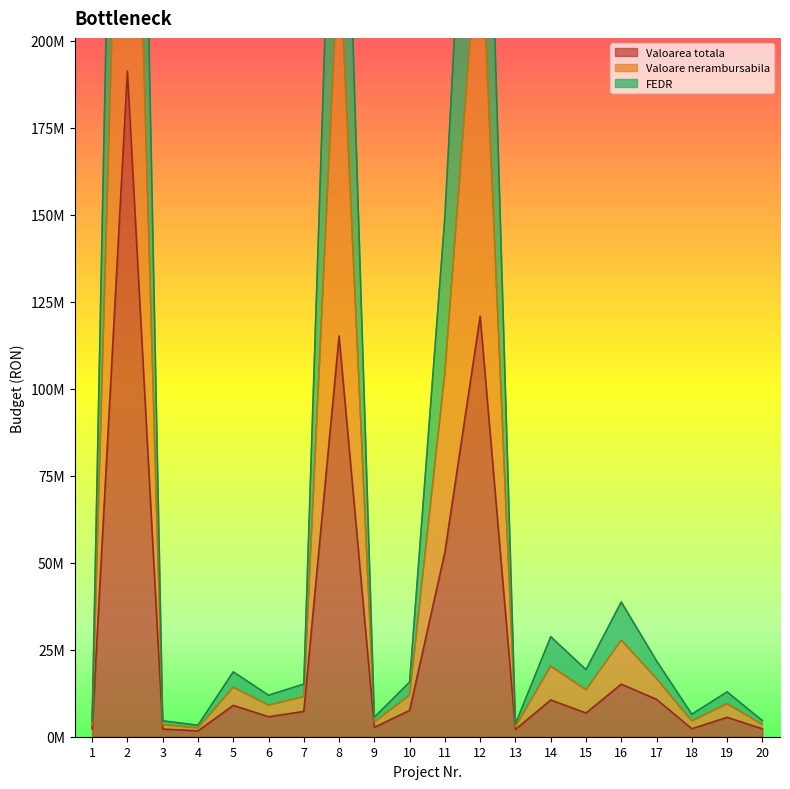

True or false: Valoare nerambursabila and FEDR cross at least once.

False